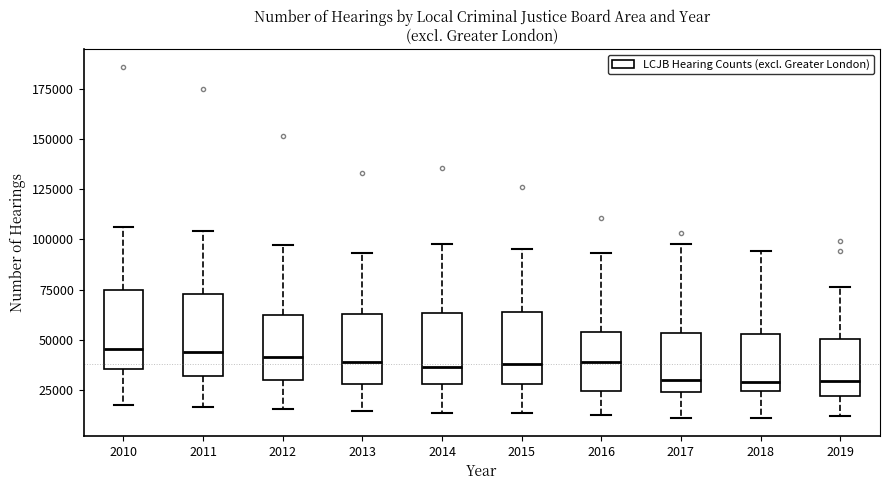

Where does the median line of the box at x = 2017 sit on the y-axis? The values are not printed on the chart, so give them approximately, as read against the axis.

30000